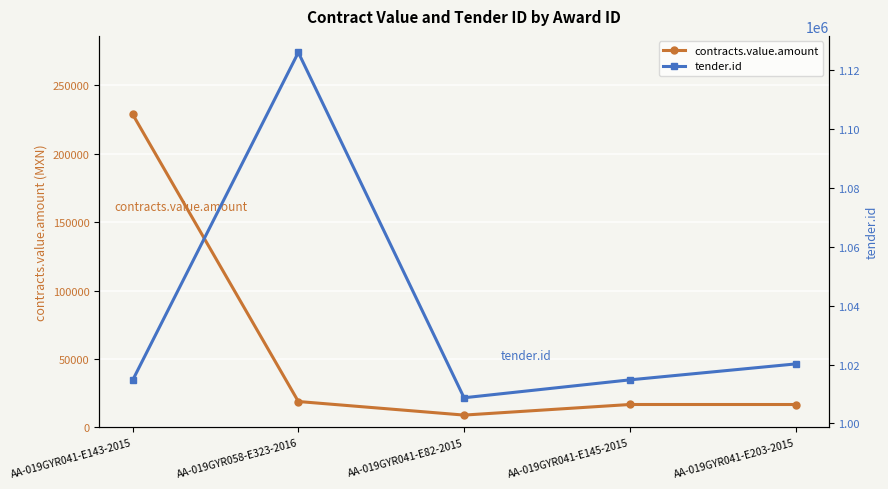

How many lines are shown in the chart?

2